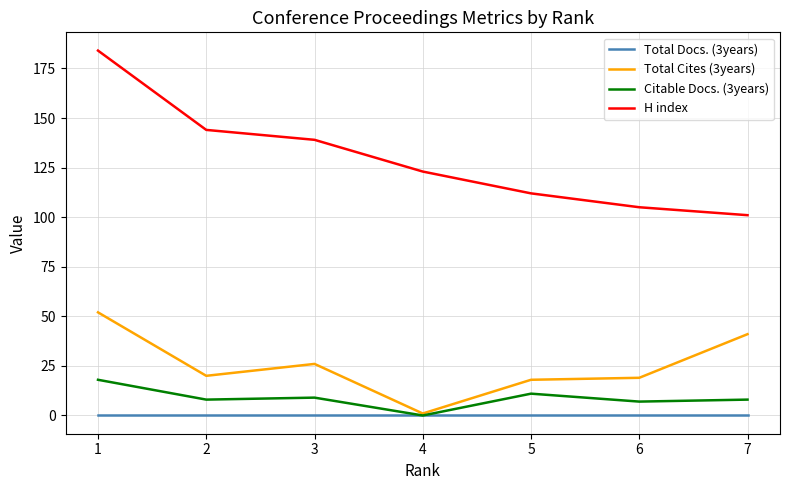

True or false: H index and Citable Docs. (3years) intersect in this chart.

False